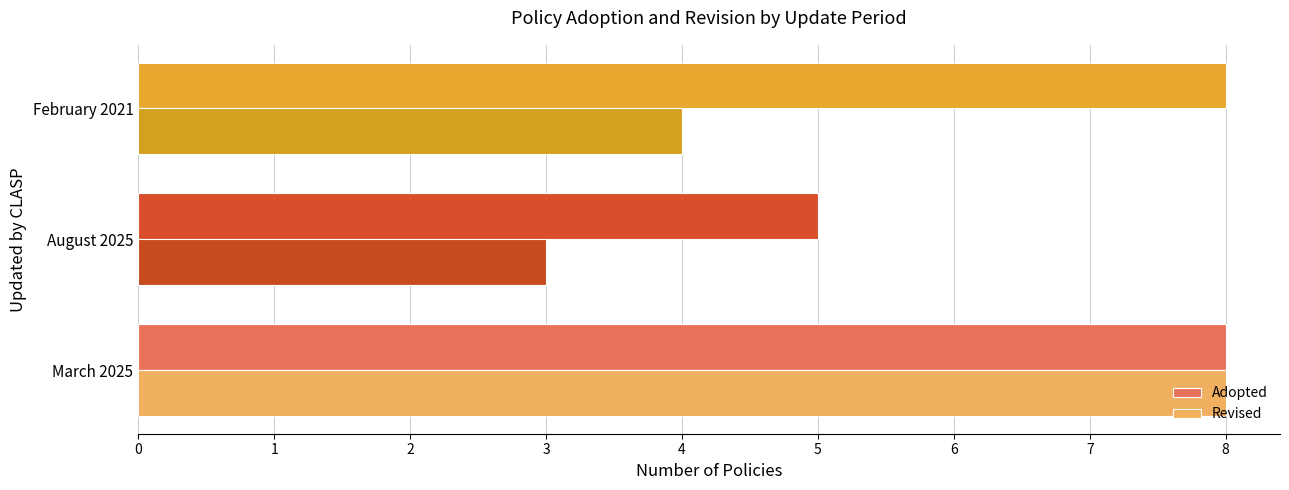

Which series has the largest total across all categories?

Adopted